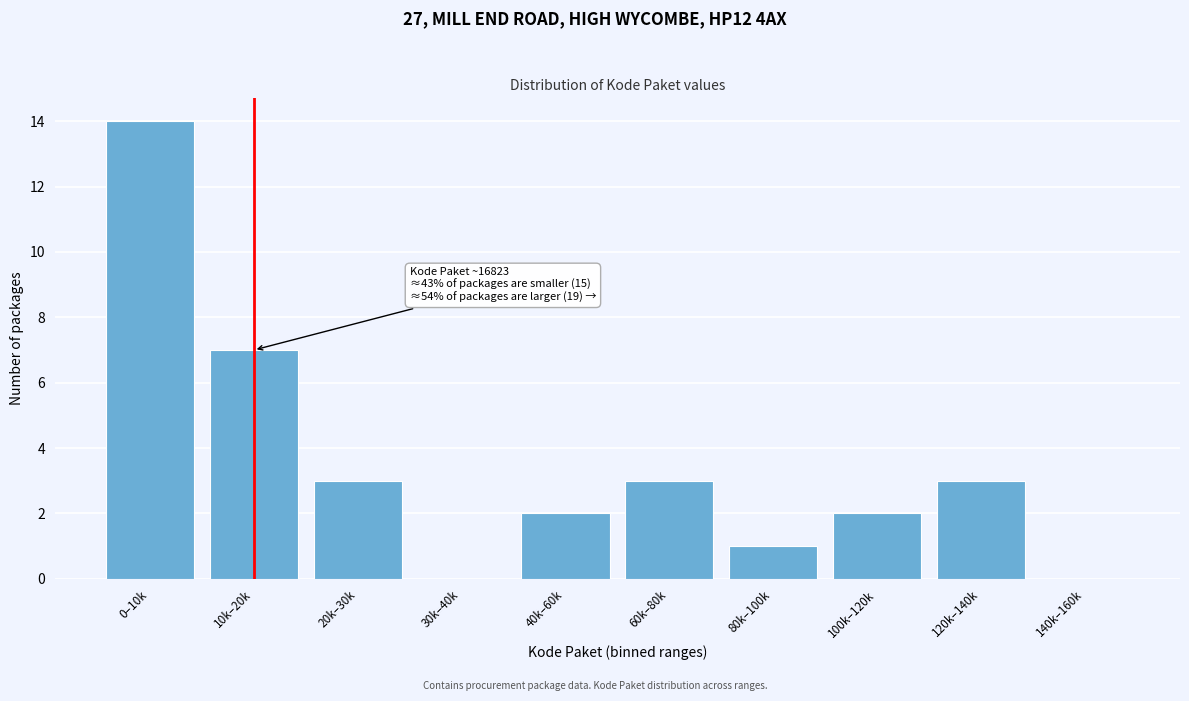

Reading left to right, what are all the values shown in this chart?

0–10k=14	10k–20k=7	20k–30k=3	30k–40k=0	40k–60k=2	60k–80k=3	80k–100k=1	100k–120k=2	120k–140k=3	140k–160k=0